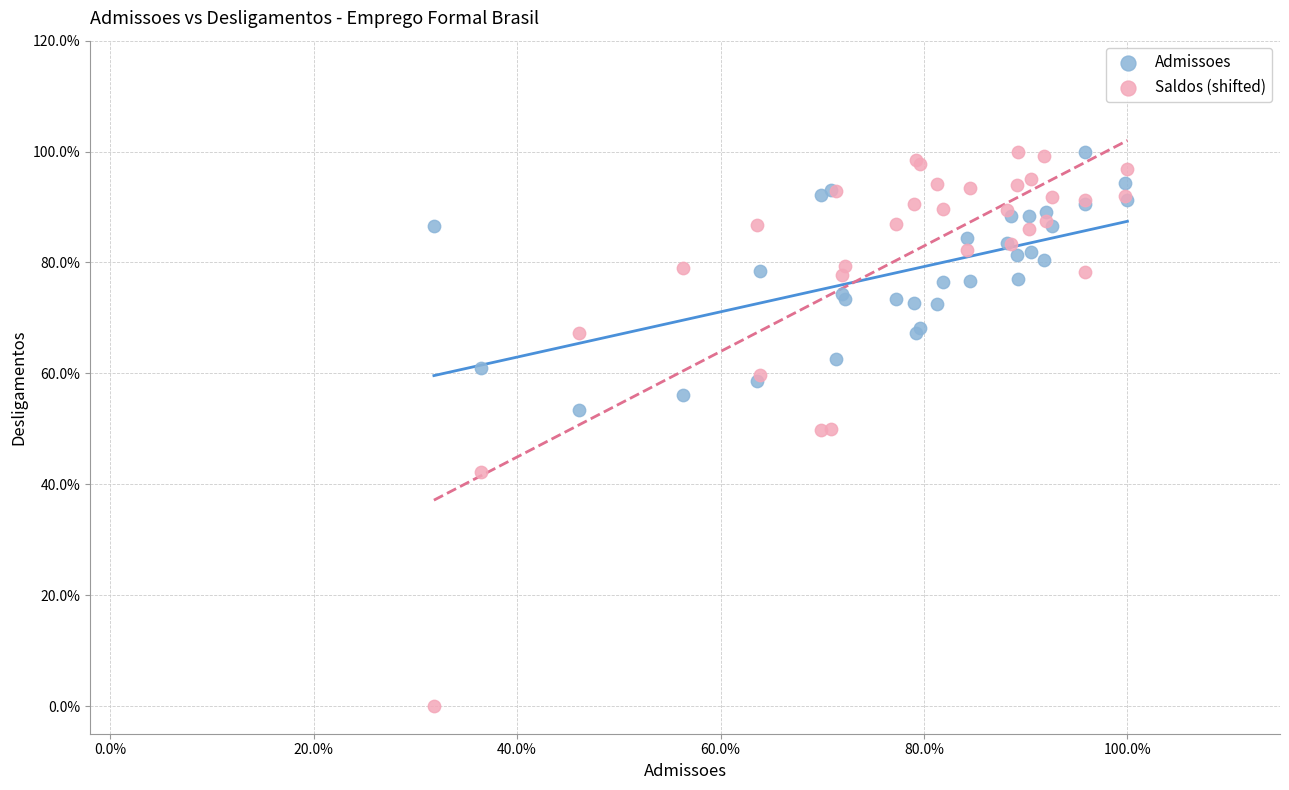

What are all the series names shown in the legend?

Admissoes, Saldos (shifted)